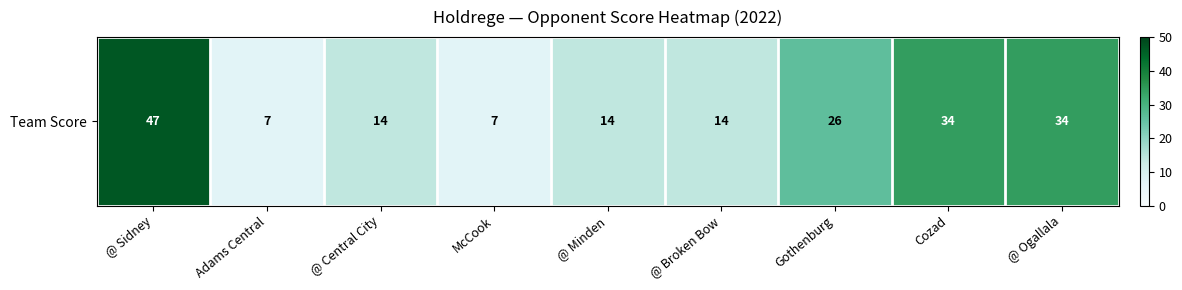

What is the approximate value at @ Minden, to the nearest 10?

10